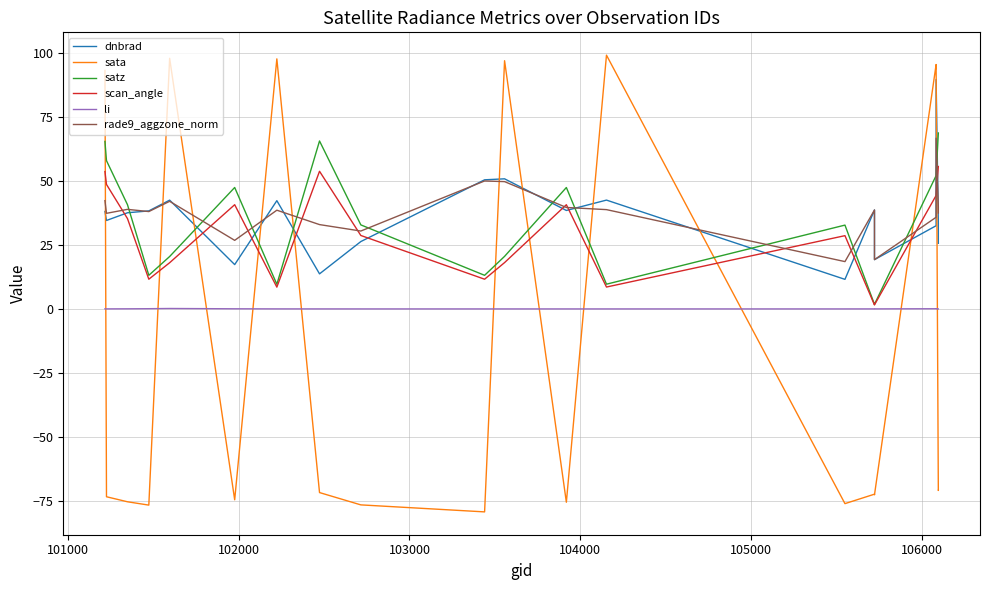

Which series has the largest total across all categories?

rade9_aggzone_norm